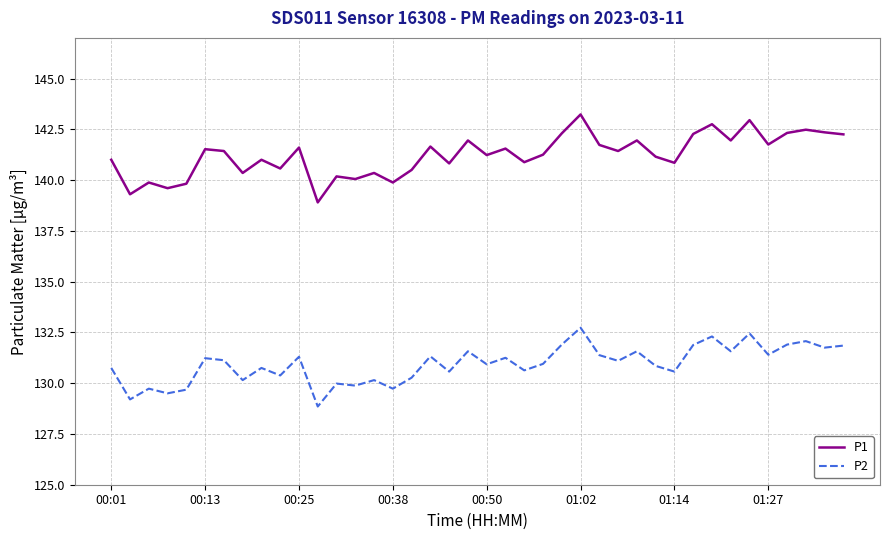

True or false: P2 and P1 intersect in this chart.

False